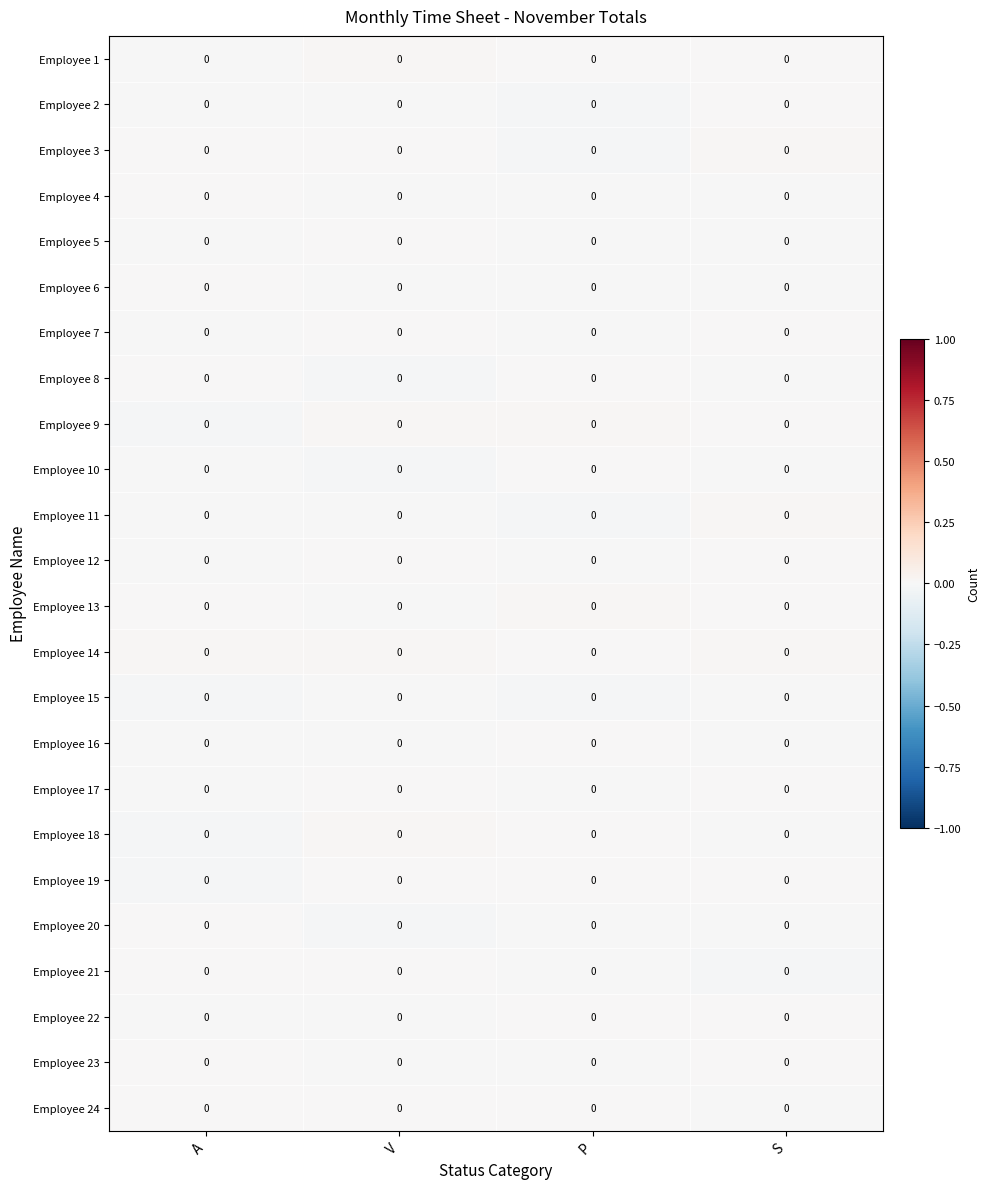

The Employee 1 series shows 0.0 at S. True or false?

True